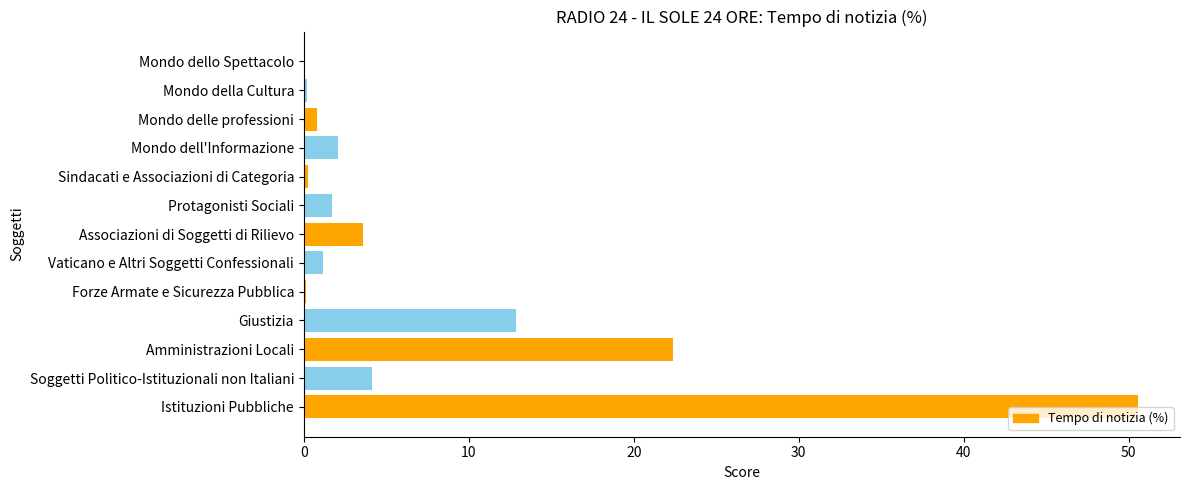

What is the sum of all values?

100.0